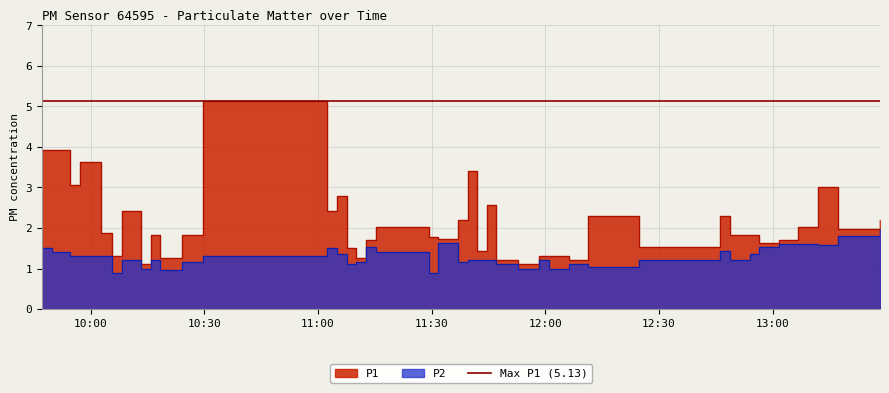

How many values in the P2 series are below 1?

3